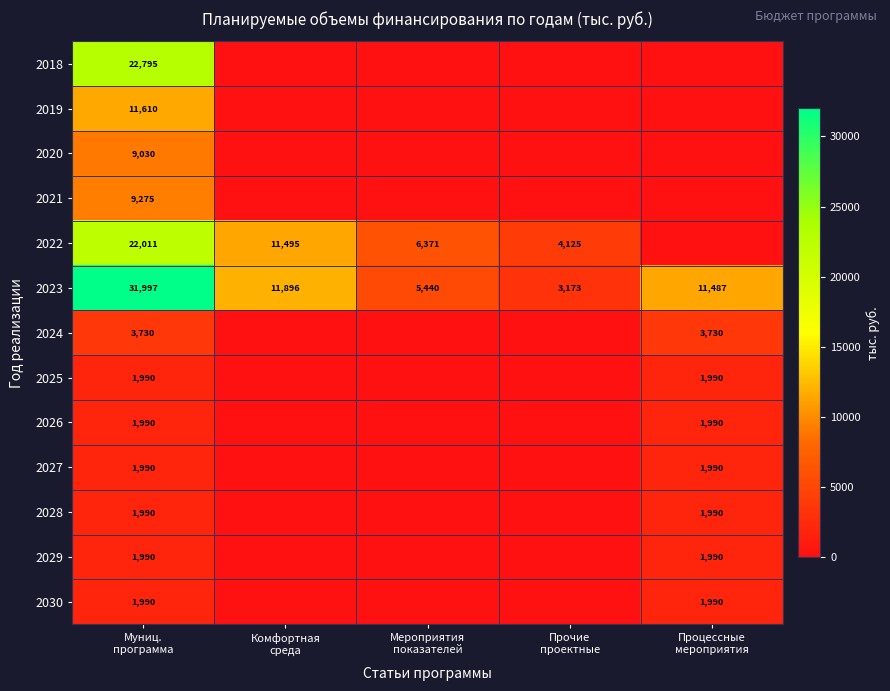

List the series in order of their peak value, highest first.

2023, 2018, 2022, 2019, 2021, 2020, 2024, 2025, 2026, 2027, 2028, 2029, 2030